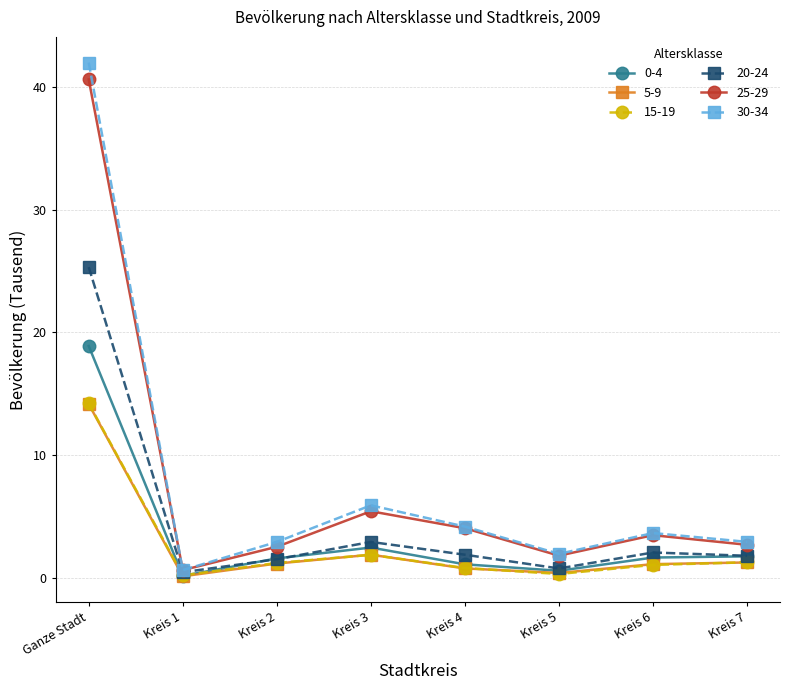

What is the difference between the highest and lowest values at Kreis 6?

2.6